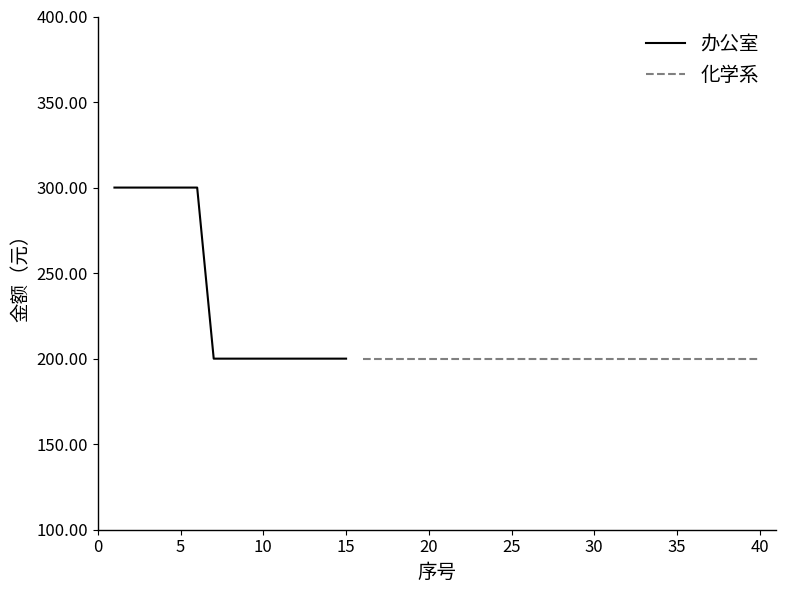

How many values are between 200 and 300?

15